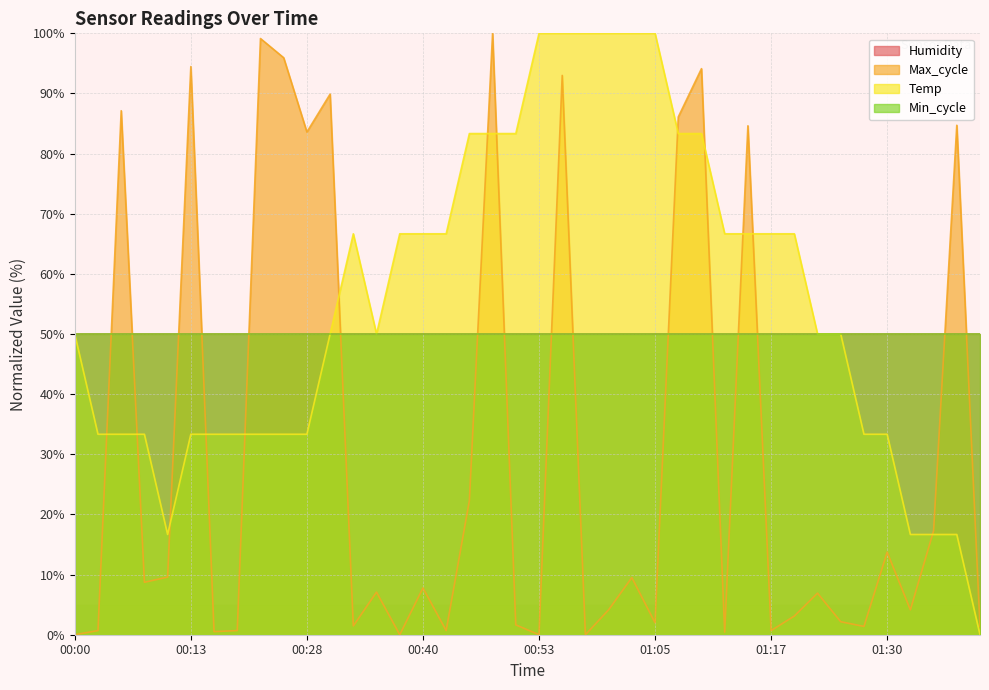

What is the change in value from 00:28 to 00:40?

+0.4